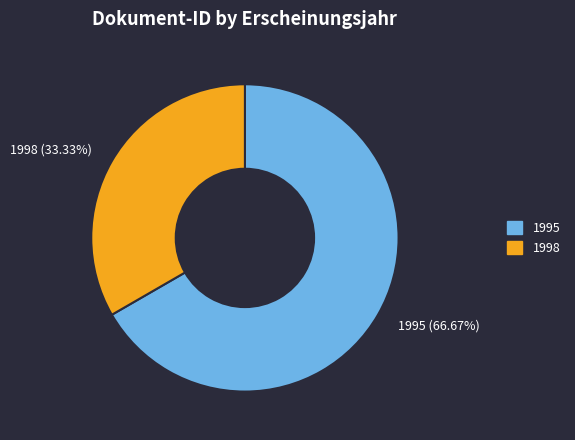

How many slices are in this pie chart?

2